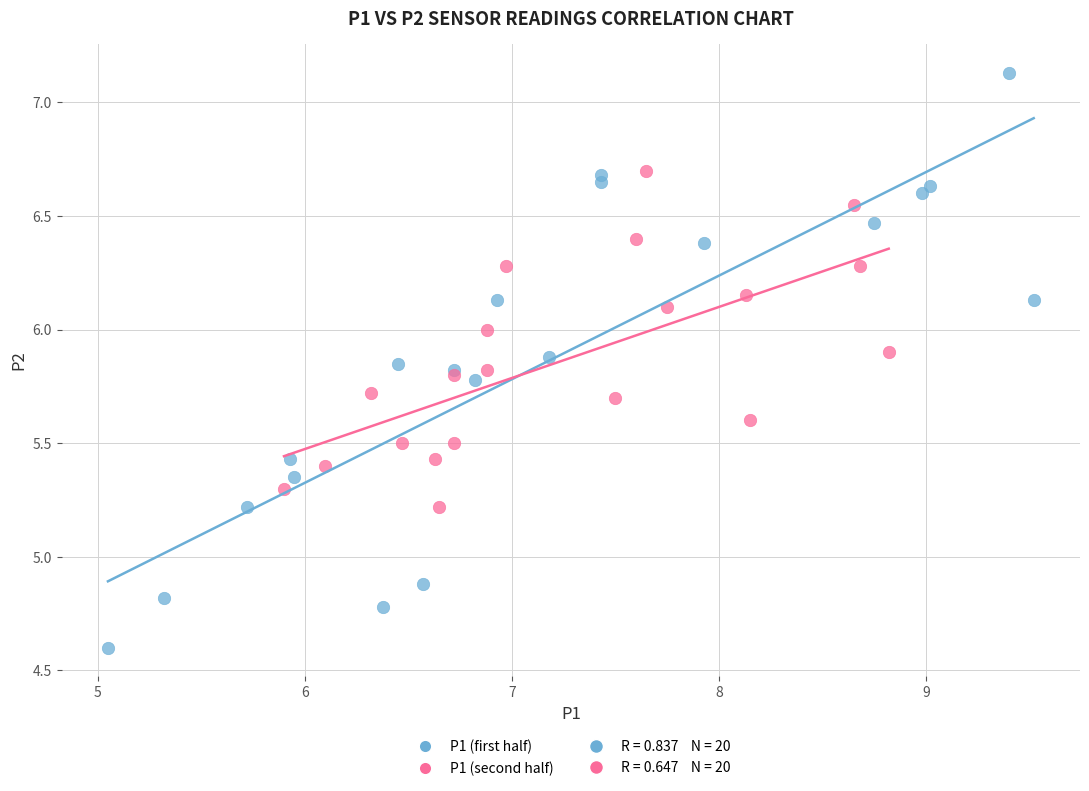

Which series contains the lowest Y value?

P1 (first half)